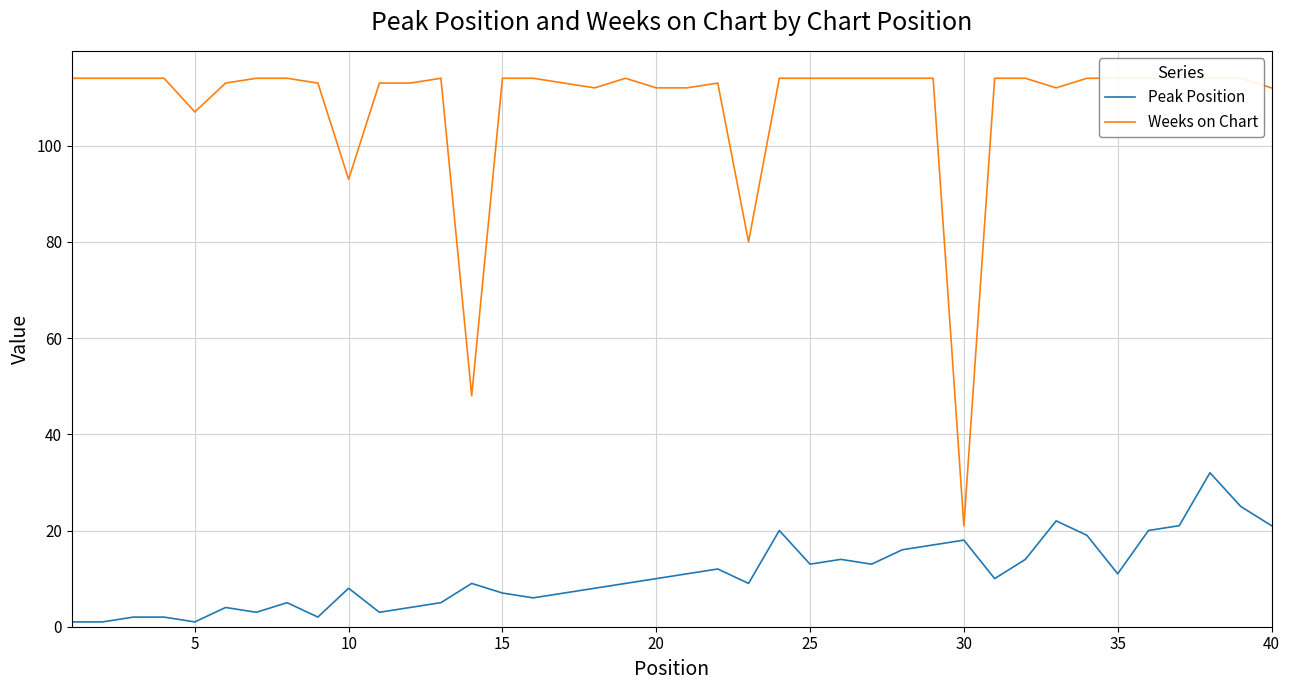

How many data points in Peak Position are above 10?

18